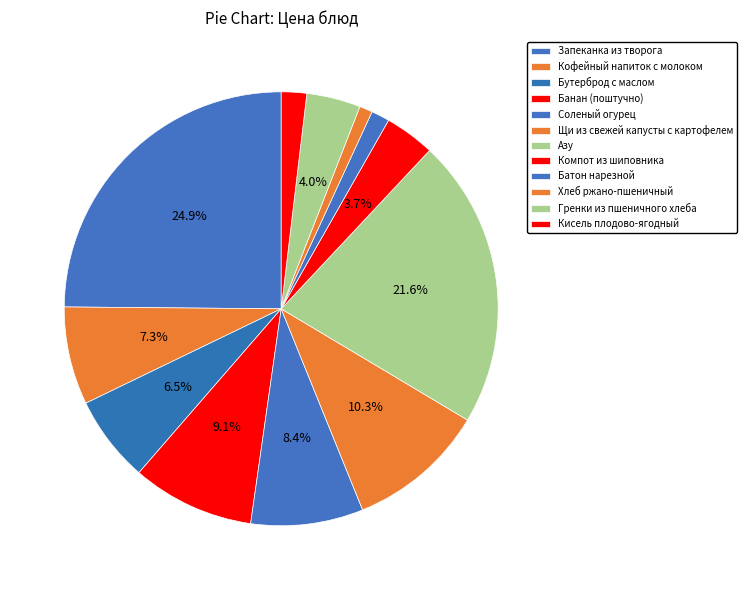

Which category has the smallest portion of the pie?

Хлеб ржано-пшеничный